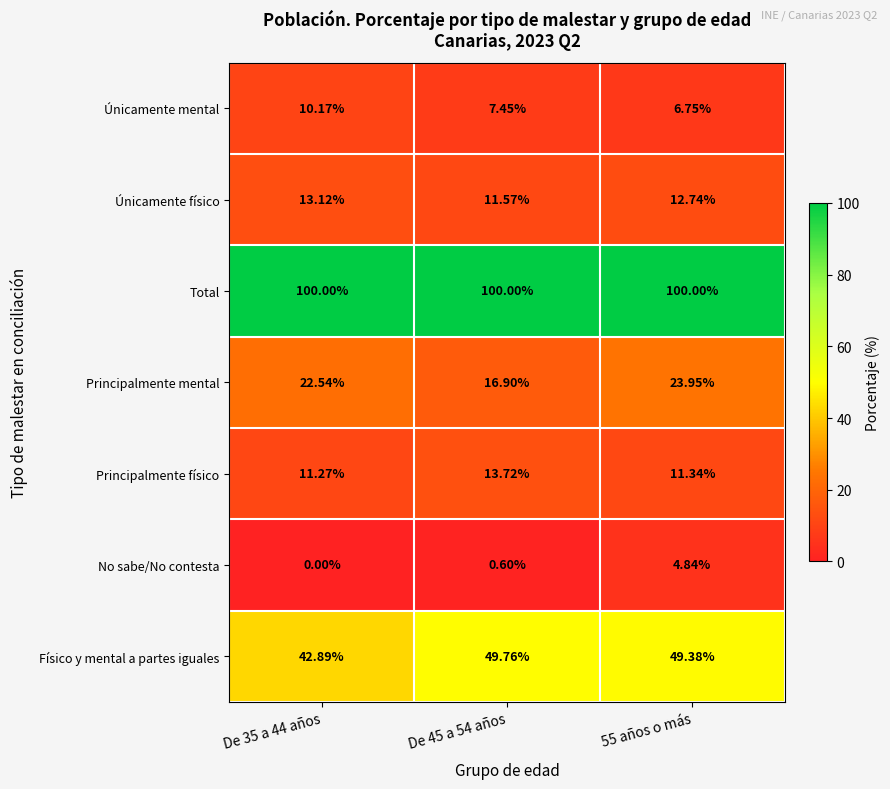

Is the value of Únicamente mental at De 45 a 54 años greater than the value of Principalmente físico at De 45 a 54 años?

No